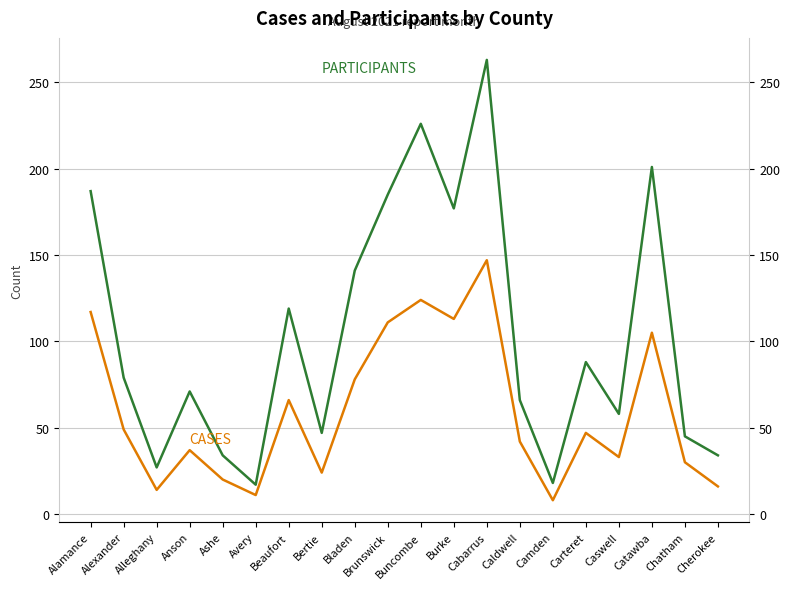

Reading left to right, what are all the values shown in this chart?

CASES: 117	49	14	37	20	11	66	24	78	111	124	113	147	42	8	47	33	105	30	16
PARTICIPANTS: 187	79	27	71	34	17	119	47	141	185	226	177	263	66	18	88	58	201	45	34